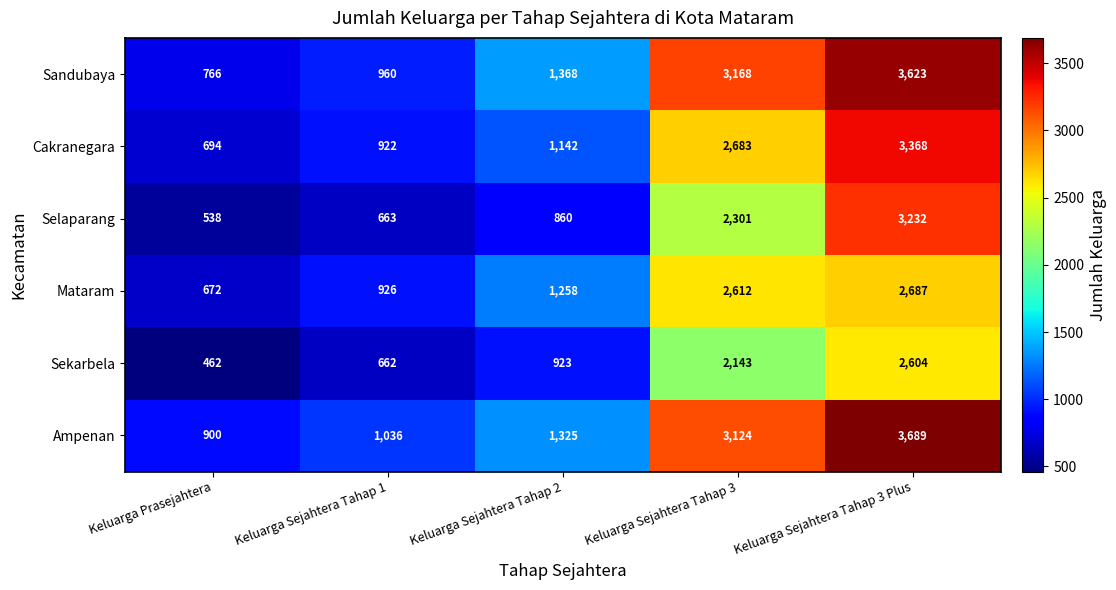

Which series has the widest spread of values?

Sandubaya